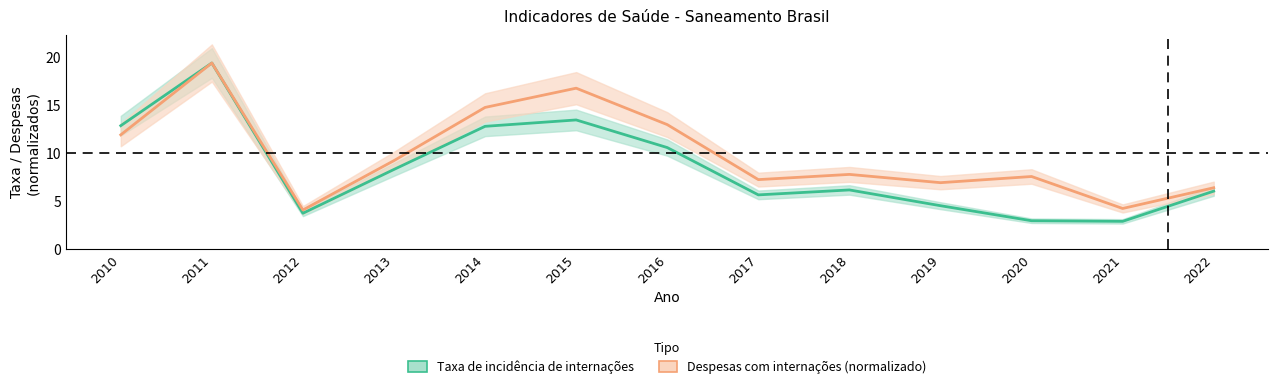

How many lines are shown in the chart?

2